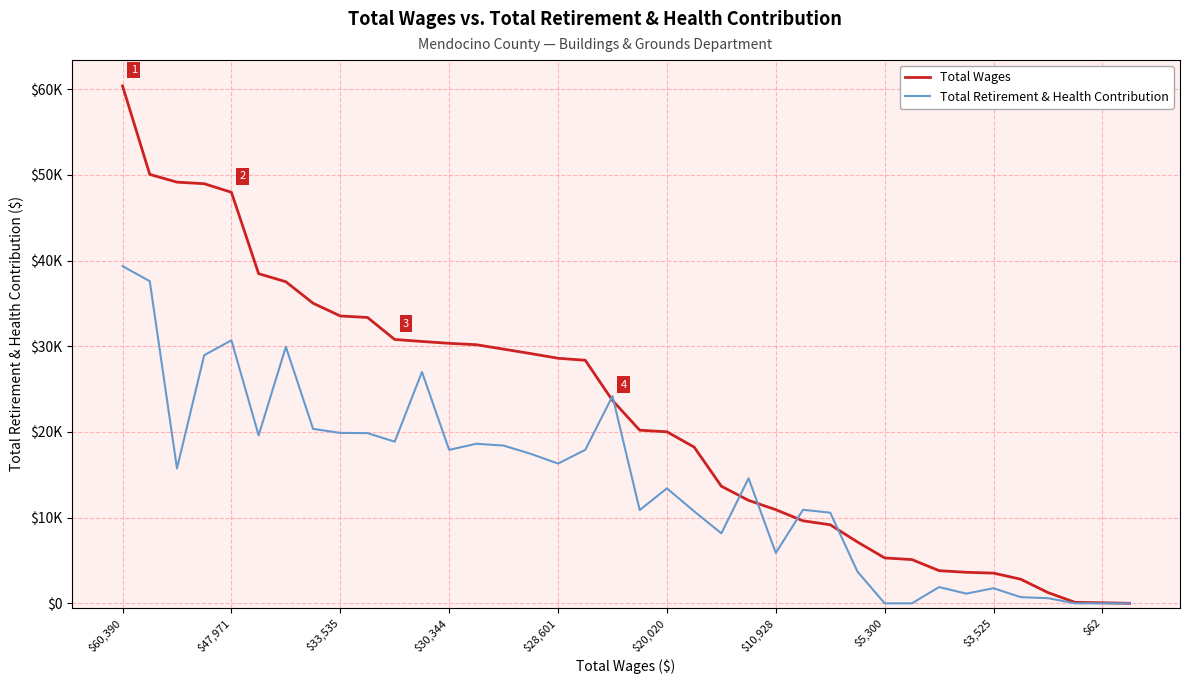

What are all the series names shown in the legend?

Total Wages, Total Retirement & Health Contribution